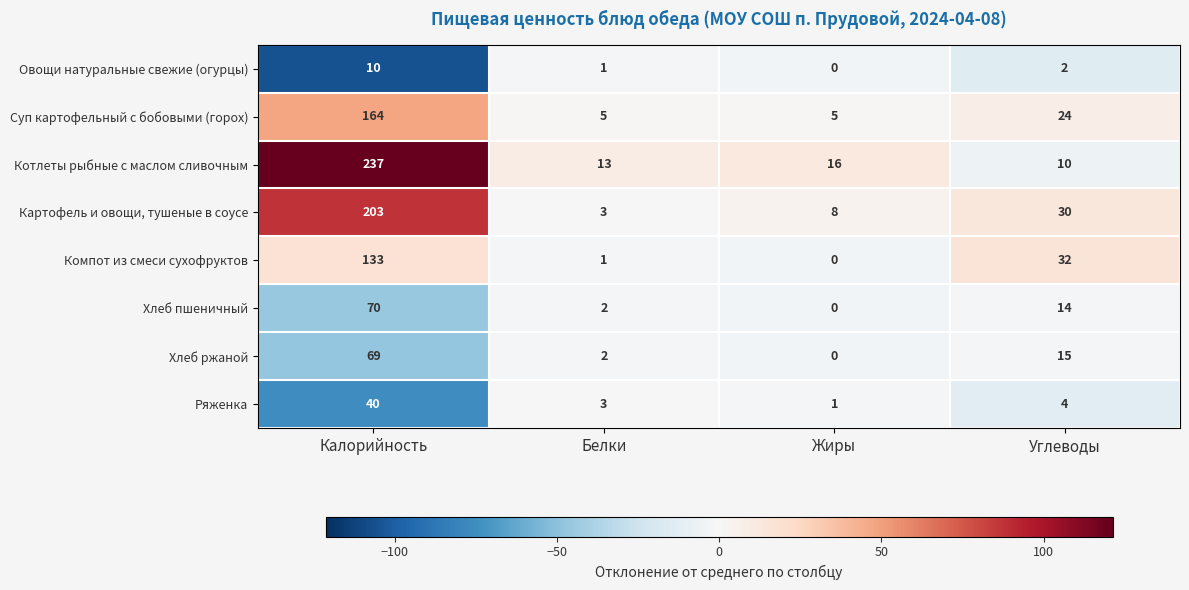

Between Калорийность and Углеводы, which series saw the biggest shift?

Котлеты рыбные с маслом сливочным